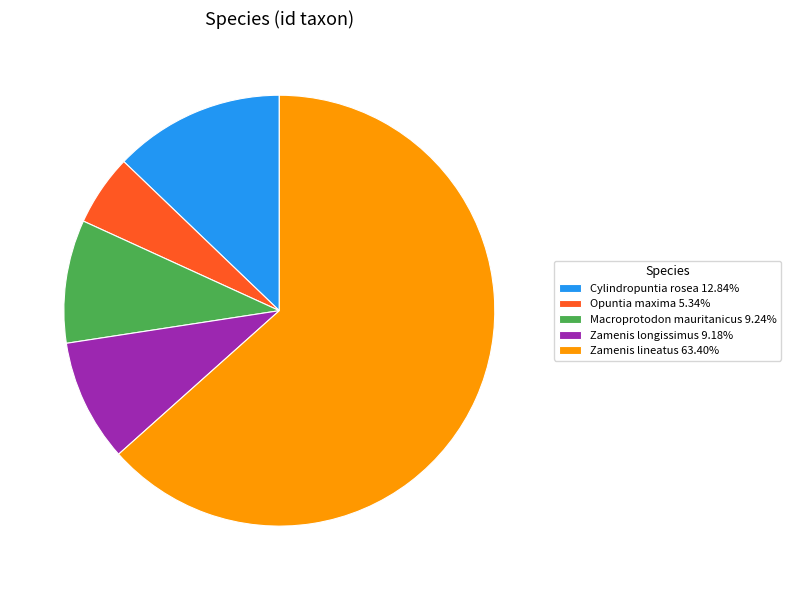

Is there any slice that represents more than half of the pie?

Yes